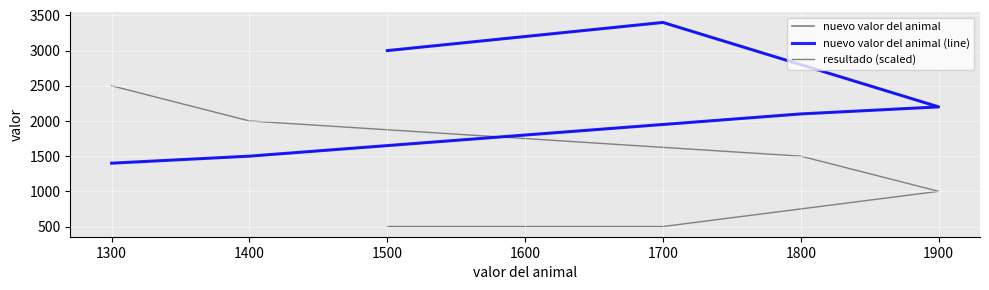

Reading left to right, extract all data points from this chart.

nuevo valor del animal: 3000	3400	2200	2100	1500	1400
nuevo valor del animal (line): 3000	3400	2200	2100	1500	1400
resultado (scaled): 500	500	1000	1500	2000	2500